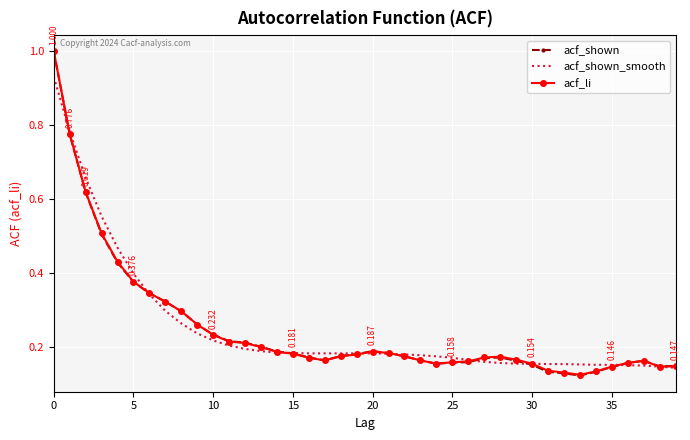

Which series has the largest range (max minus min)?

acf_shown